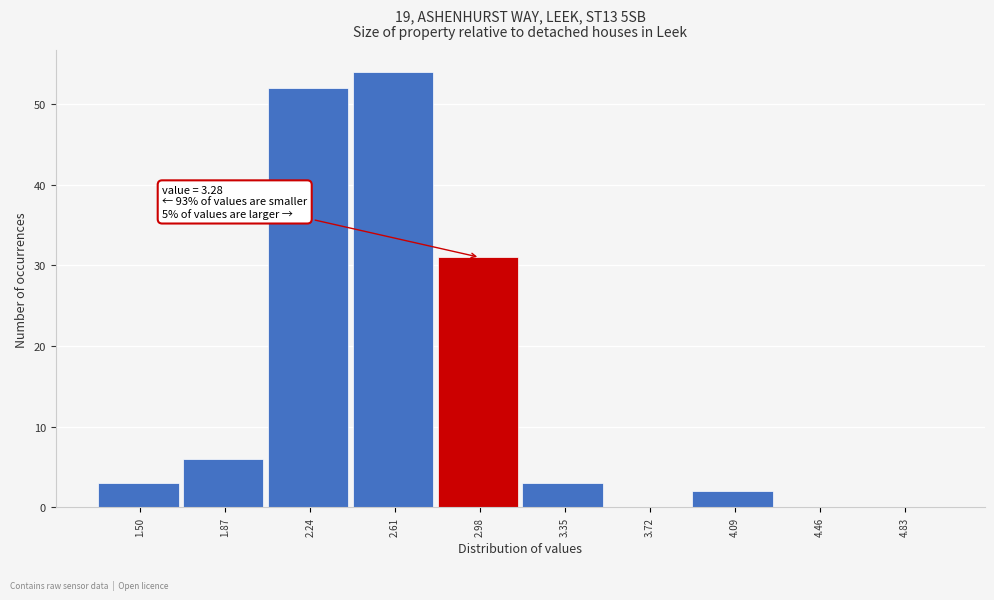

Reading left to right, transcribe all the data shown in this chart.

1.50=3	1.87=6	2.24=52	2.61=54	2.98=31	3.35=3	3.72=0	4.09=2	4.46=0	4.83=0